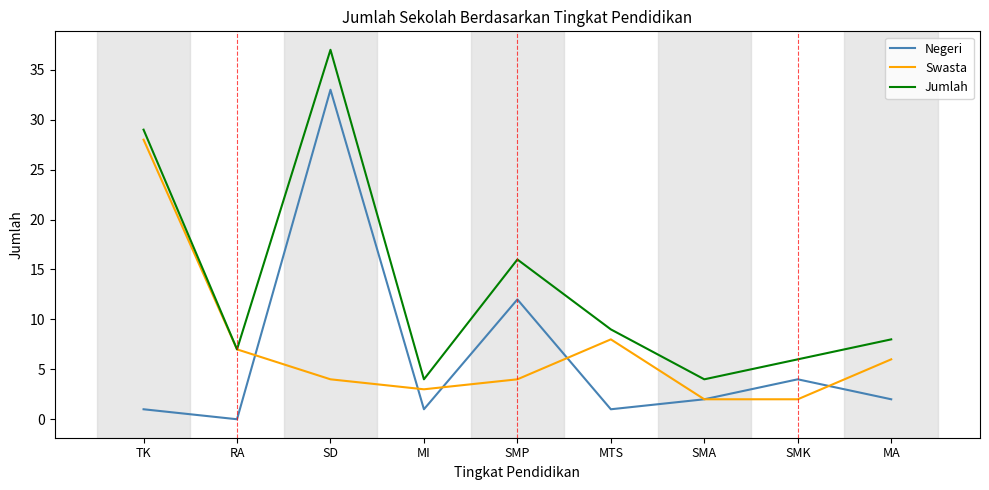

What are all the series names shown in the legend?

Negeri, Swasta, Jumlah